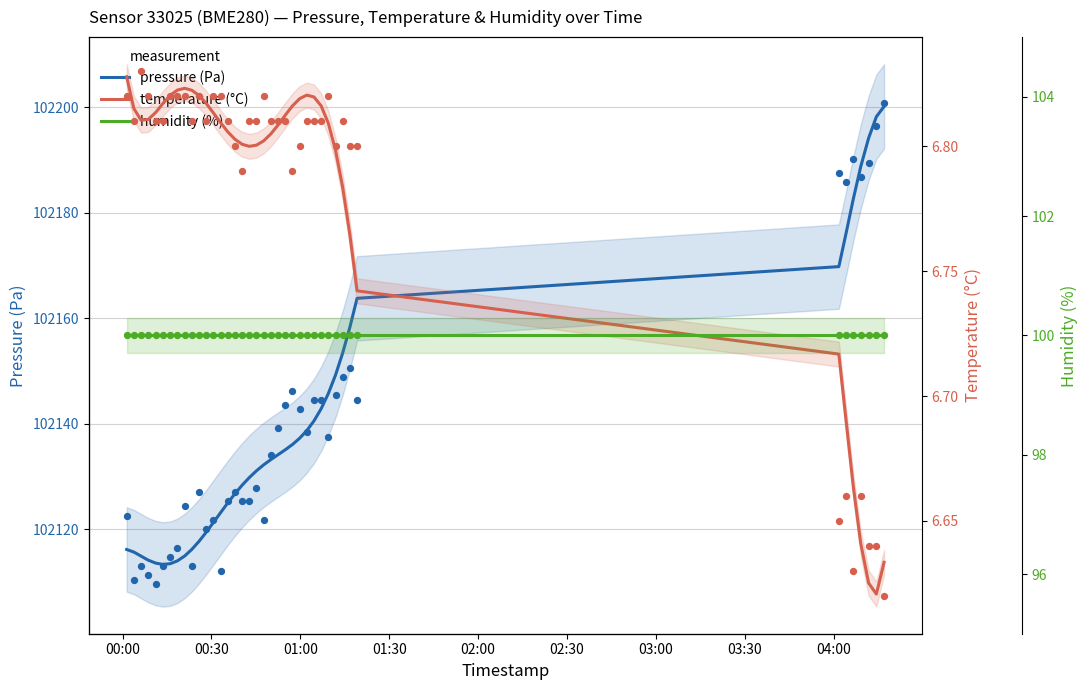

Is the value of humidity (%) at 11 greater than the value of pressure (Pa) at 11?

No